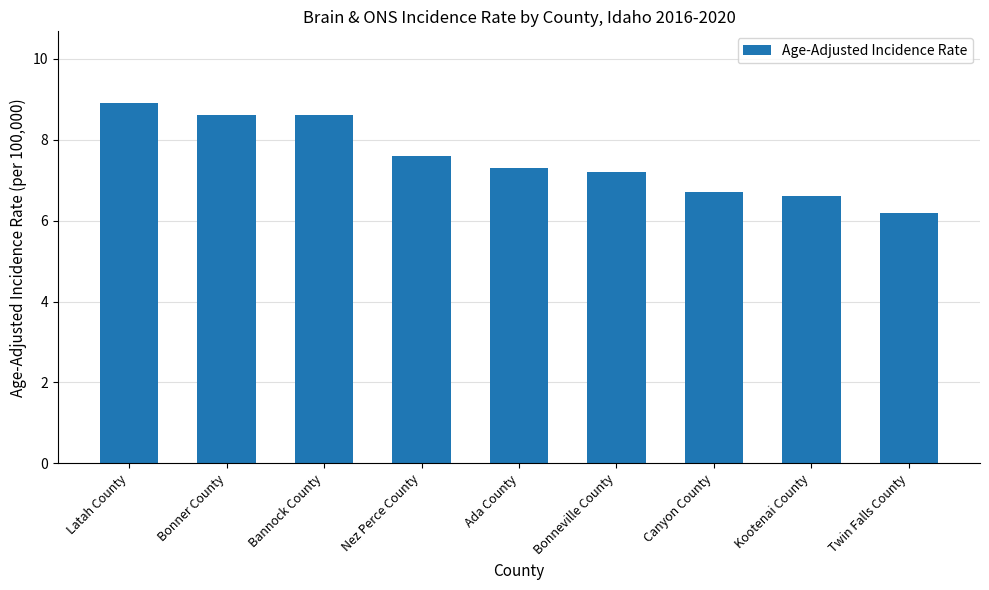

Are the bars horizontal?

No